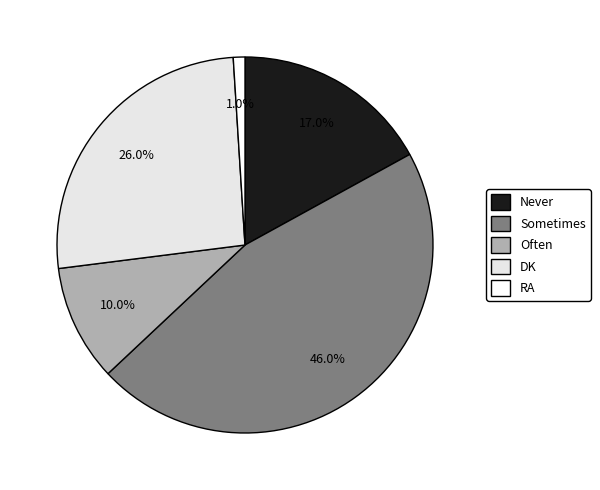

What is the change in value from Sometimes to Often?

-36